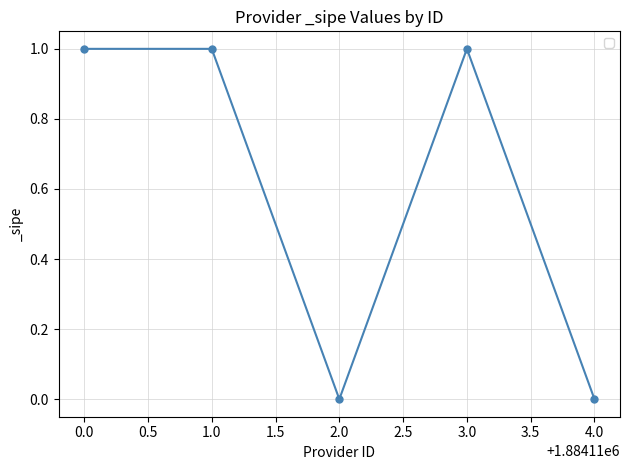

The value at 1.0 is 0. True or false?

False